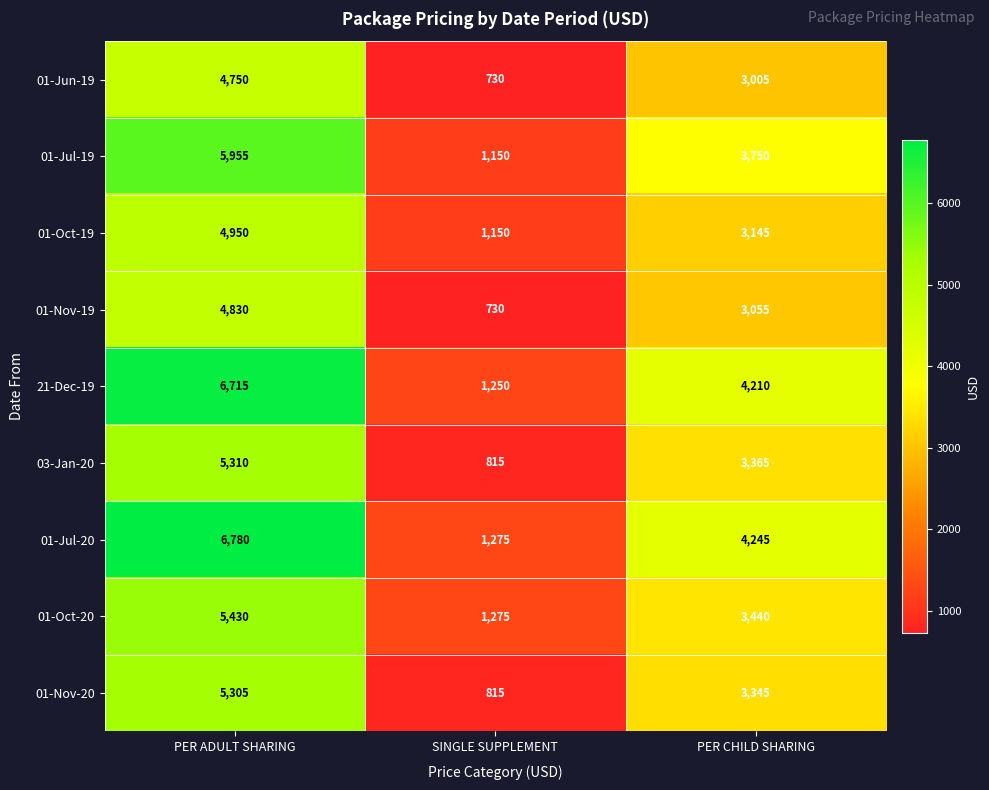

What is the minimum value for 03-Jan-20?

815